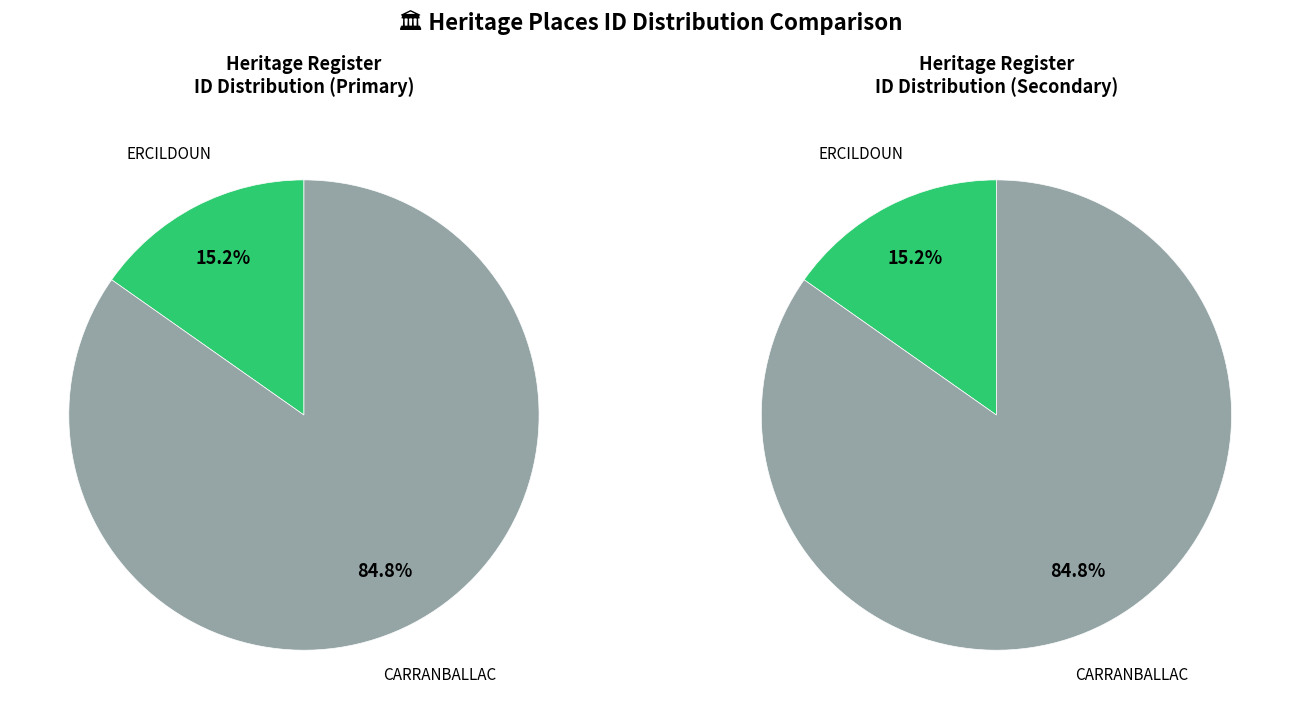

Is it true that ERCILDOUN is 15% of the pie?

True